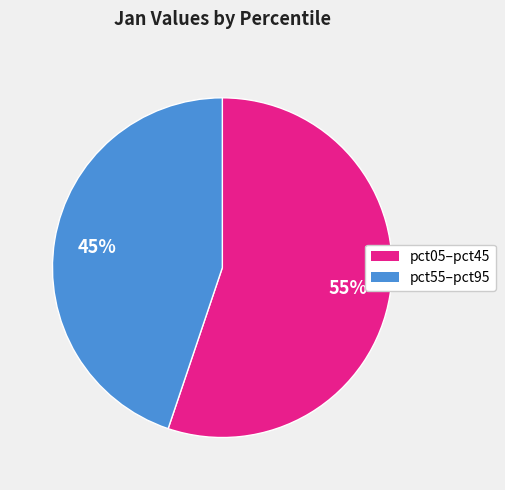

Which category has the biggest portion of the pie?

pct05–pct45